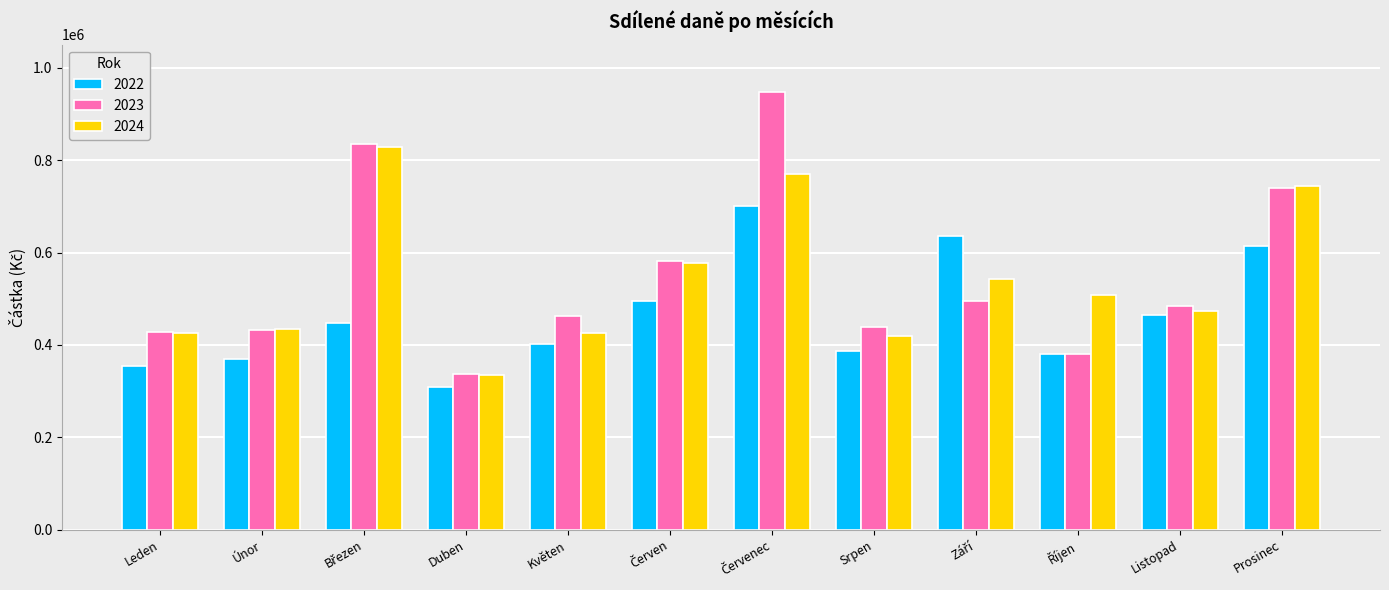

The 2023 series shows 438312.4 at Srpen. True or false?

True